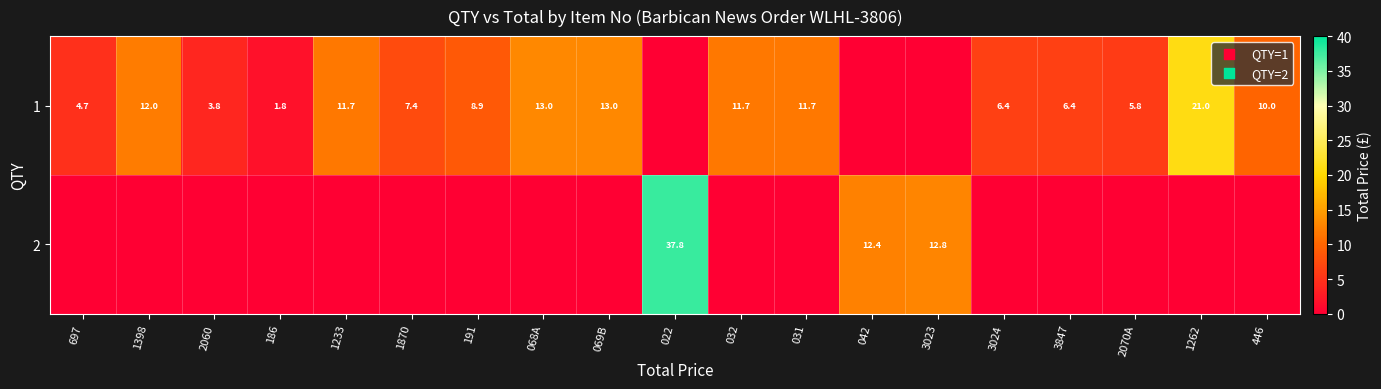

What is the maximum value for row_0?

21.0